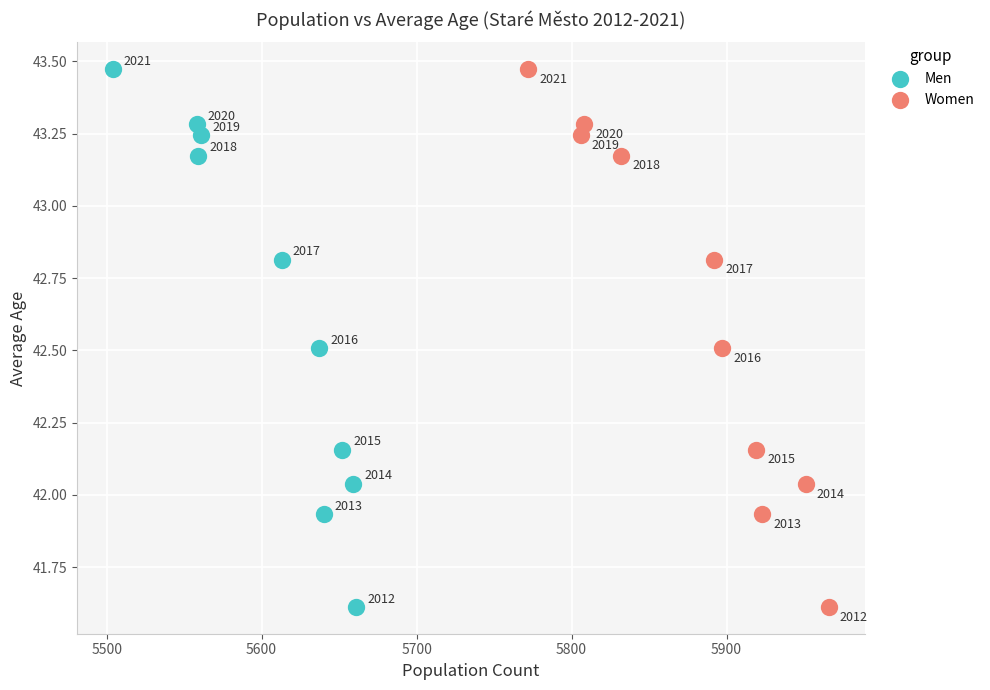

What are all the series names shown in the legend?

Men, Women